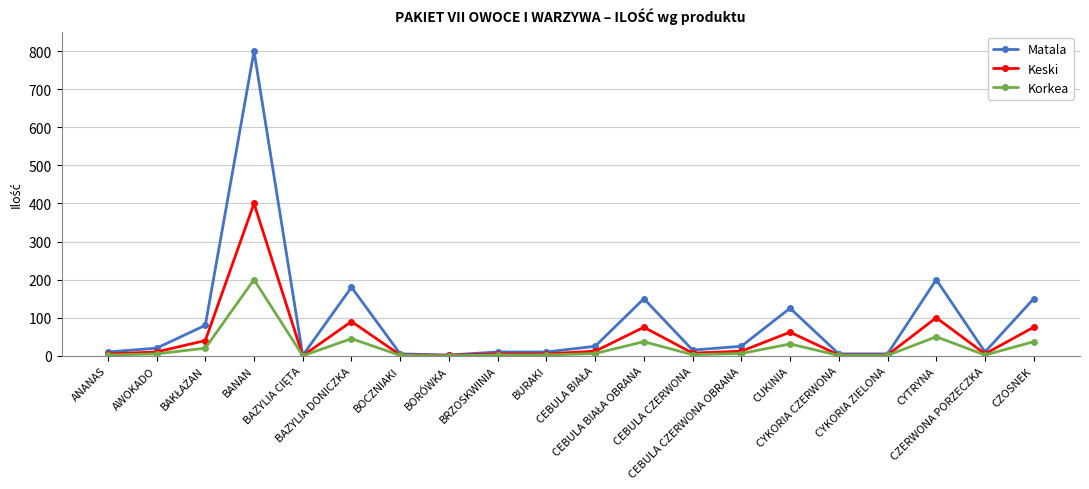

What is the maximum value shown in the chart?

800